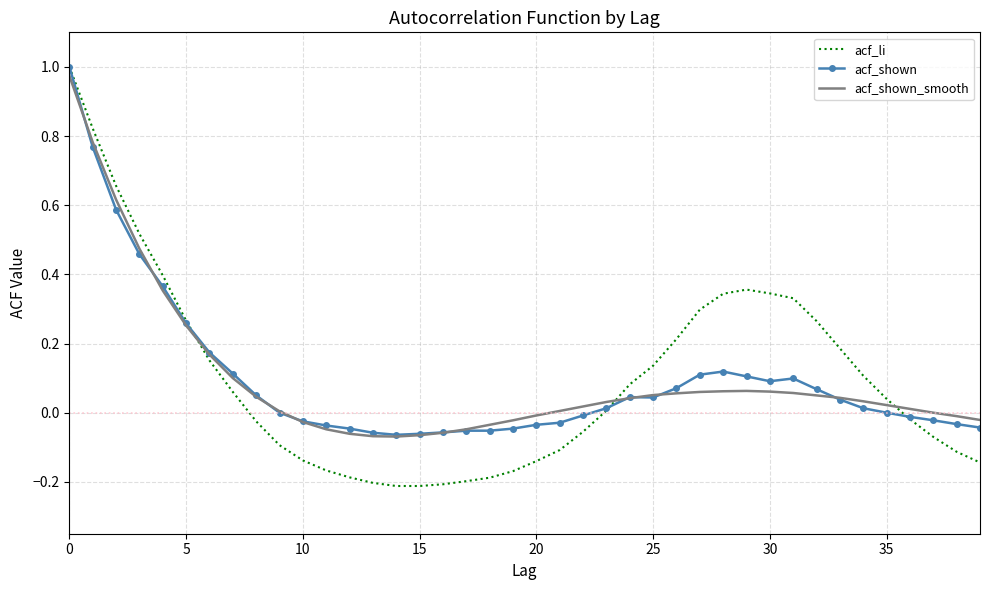

After their last crossing, which series has the higher values: acf_li or acf_shown?

acf_shown